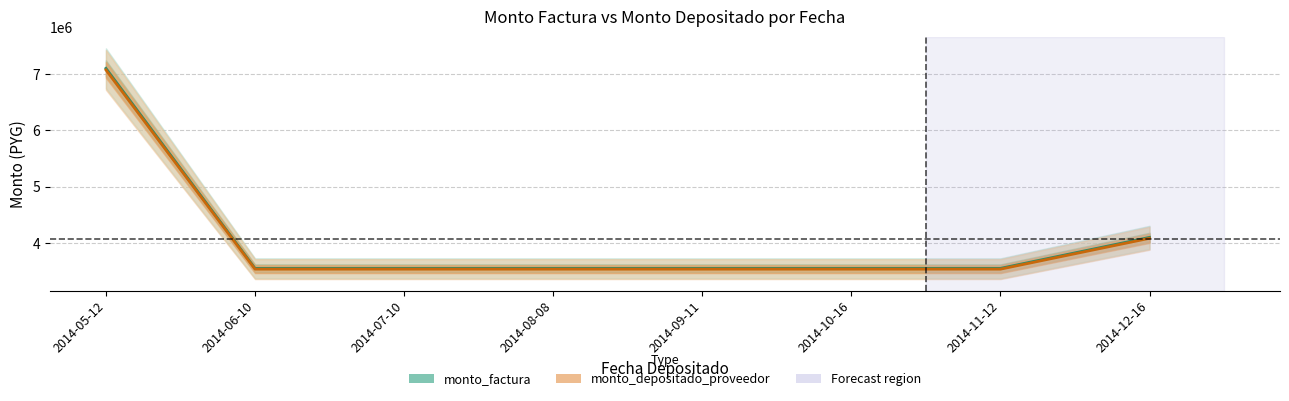

At which category is the sum across all series the highest?

2014-05-12